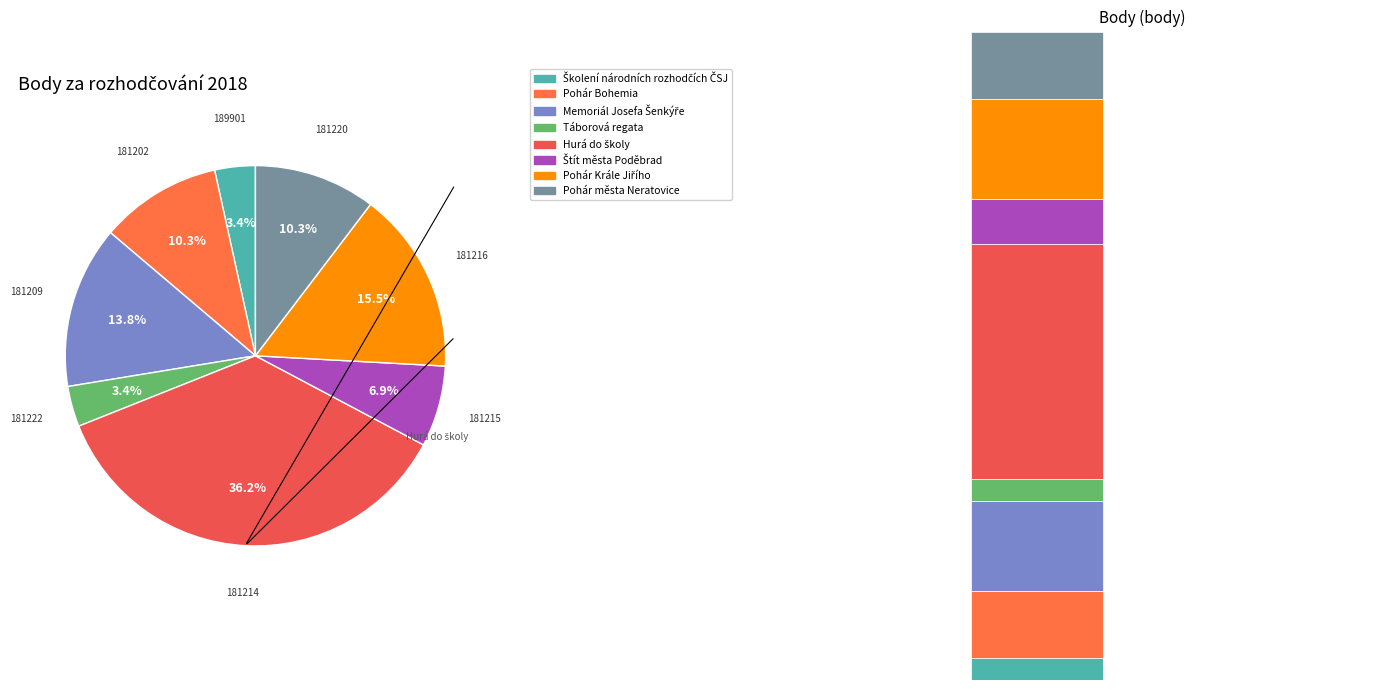

Does 181202 account for over 50% of the chart?

No